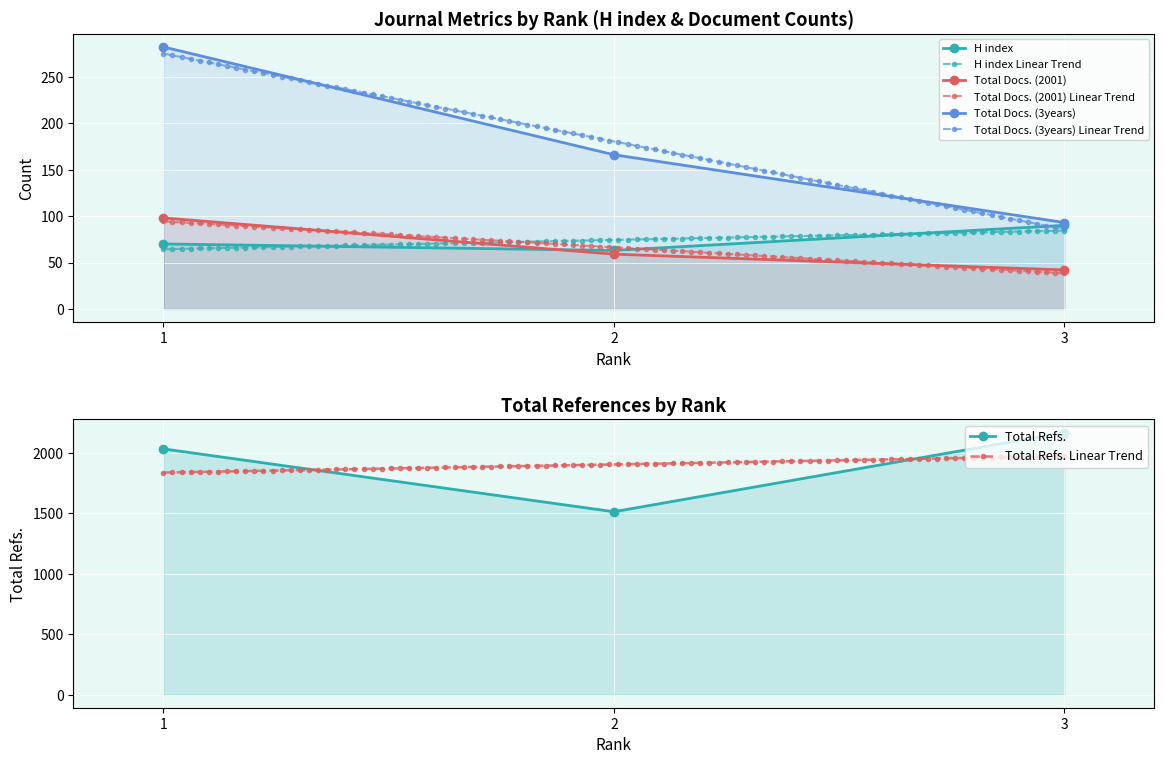

At which category does the chart reach its minimum across all series?

3